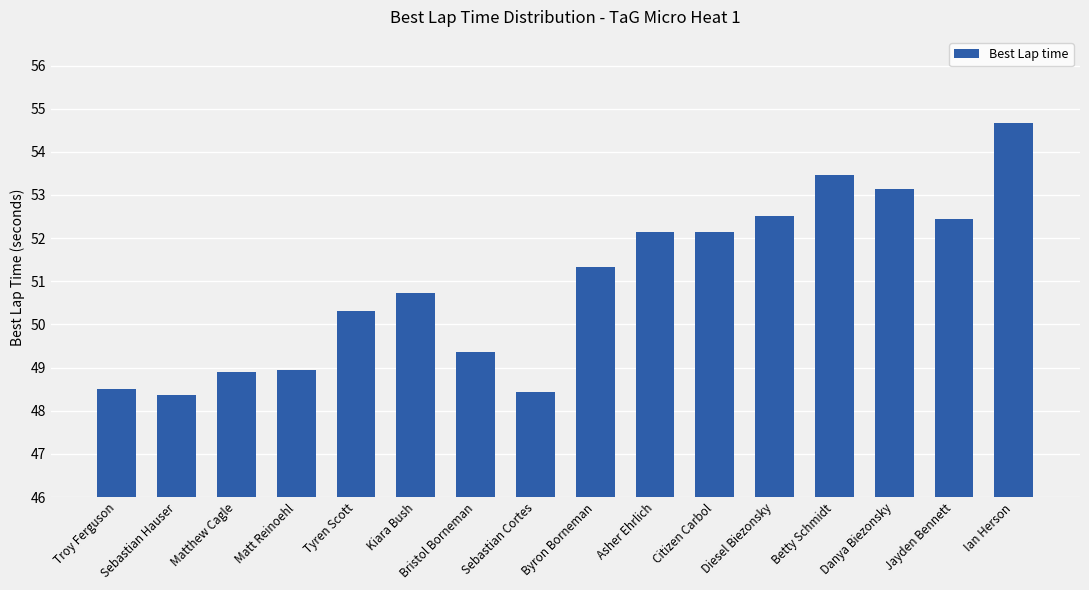

What is the greatest value displayed?

54.7